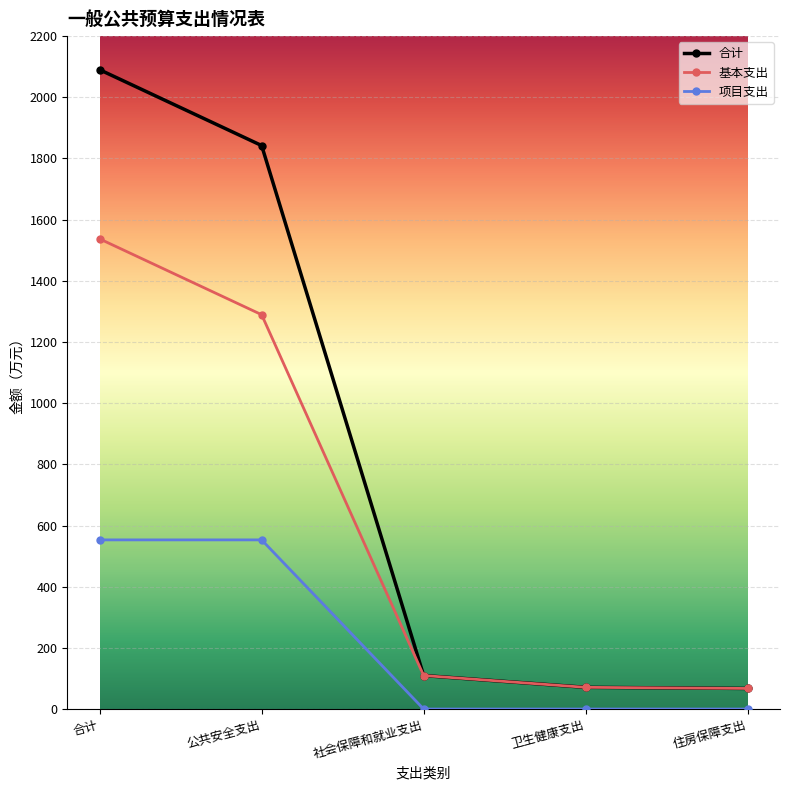

How many distinct data groups are displayed?

3